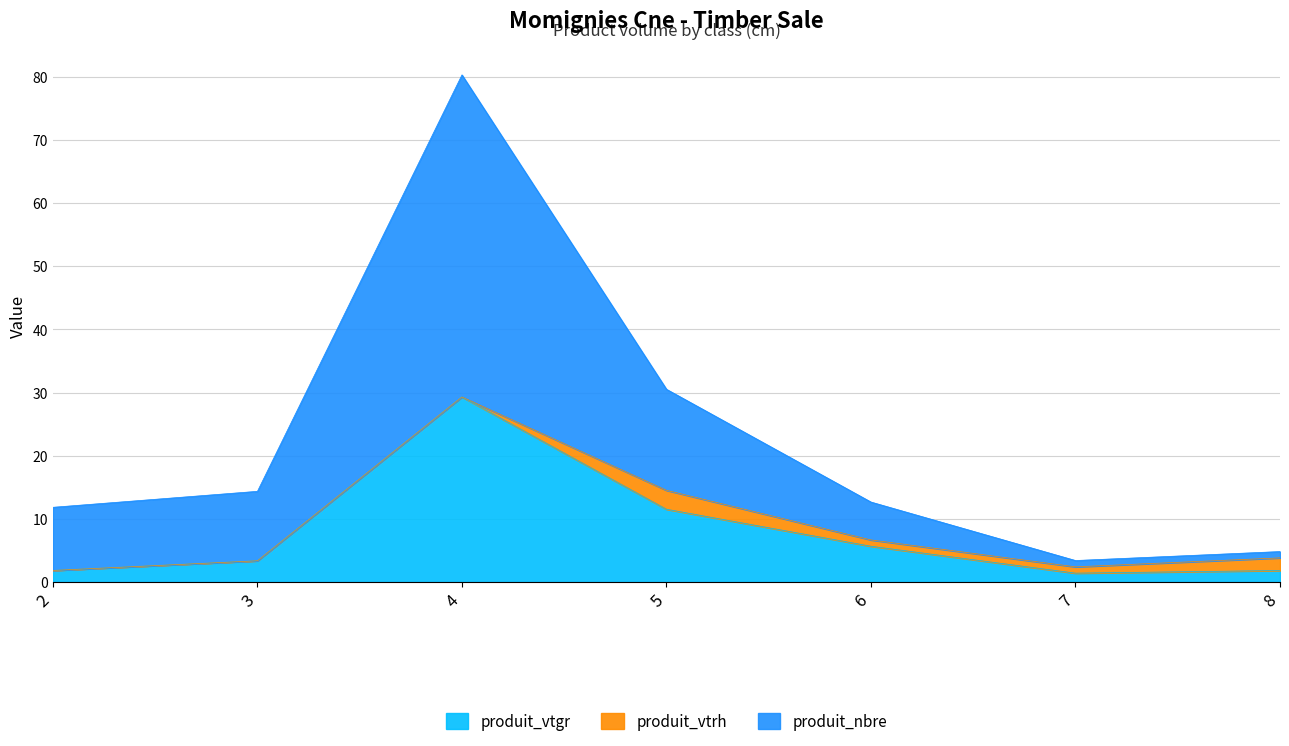

What is the approximate value of produit_vtgr at 5?

11.5